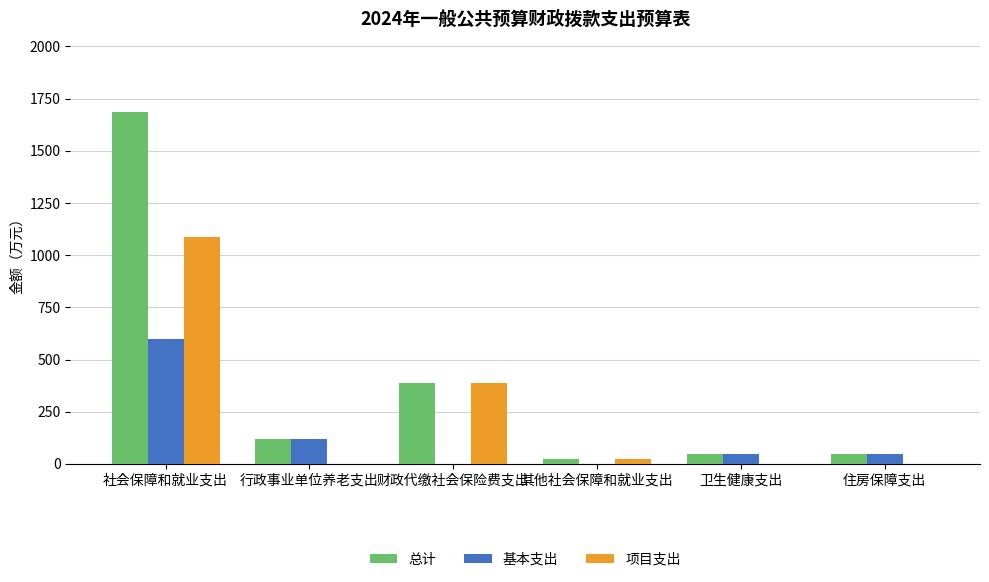

Which label corresponds to the largest value in the chart?

社会保障和就业支出